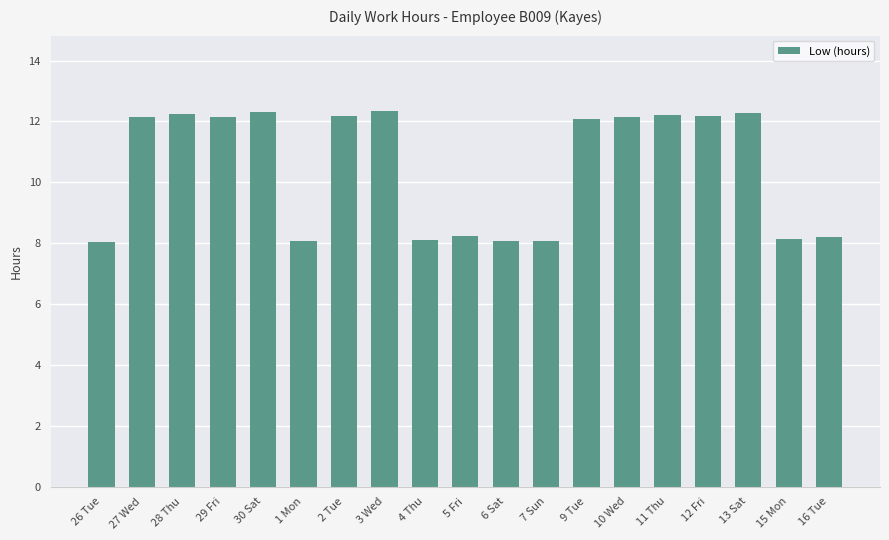

Between 9 Tue and 1 Mon, which is larger?

9 Tue